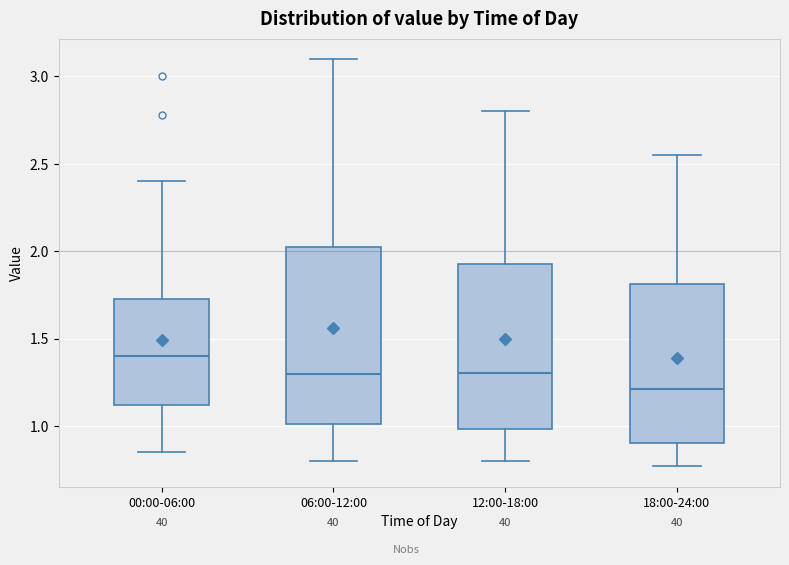

Which box is the tallest, from its lower edge to its upper edge?

06:00-12:00